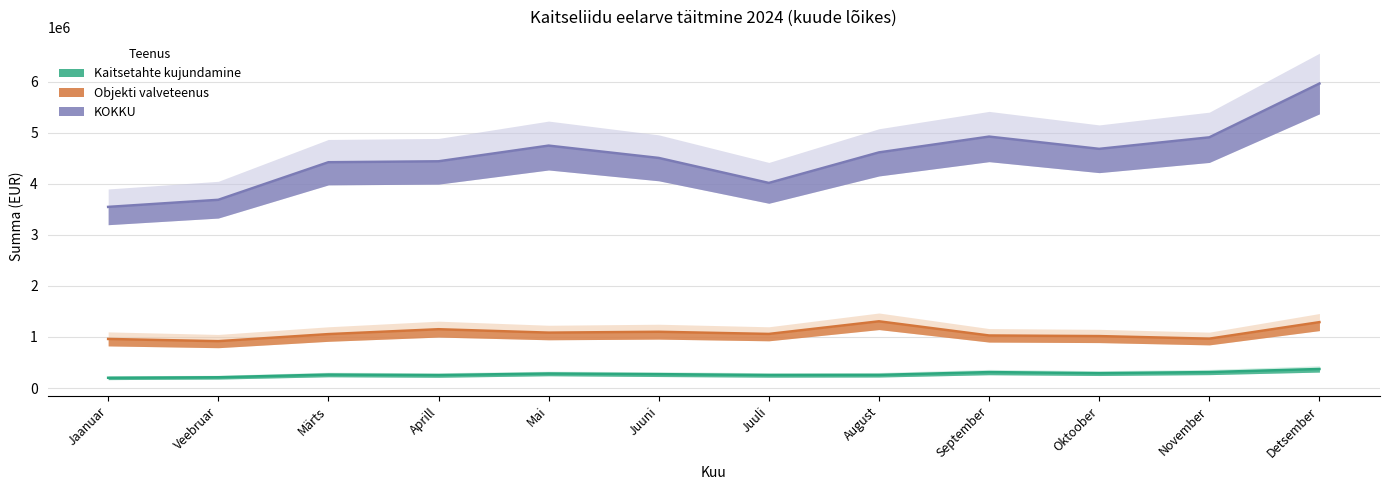

What is the sum of all Kaitsetahte kujundamine values?

3288170.6